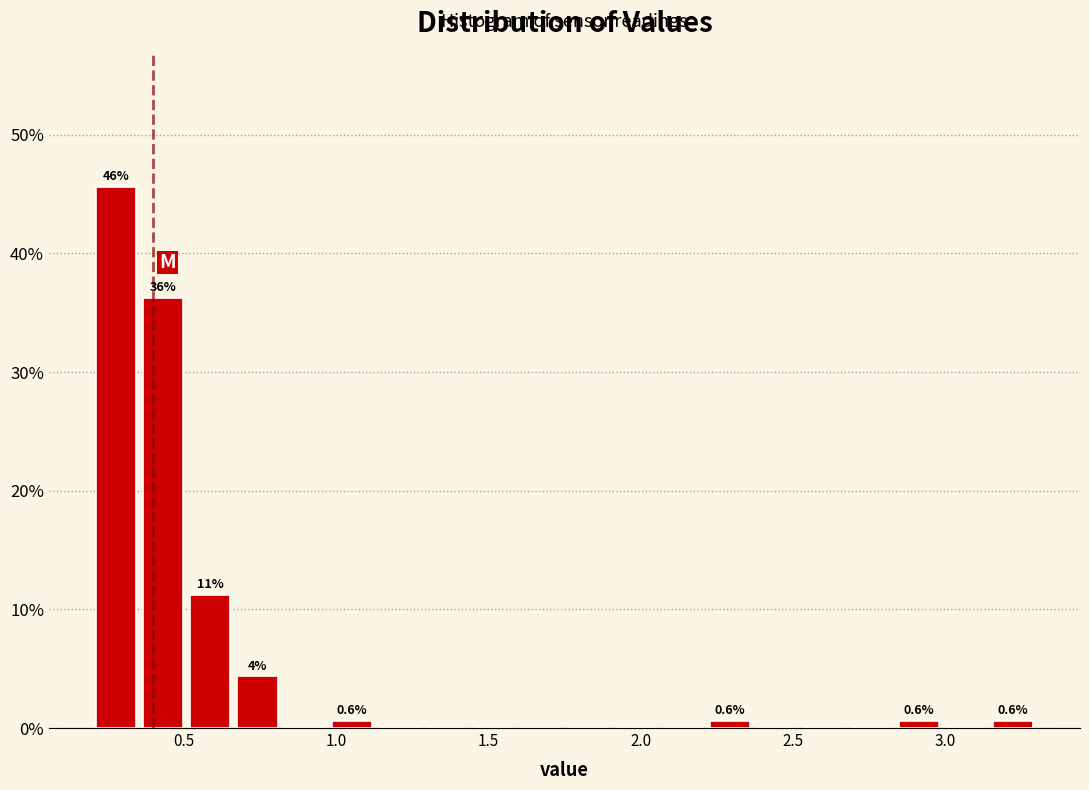

Read against the x-axis, roughly where is the centre of the tallest bar?

0.30